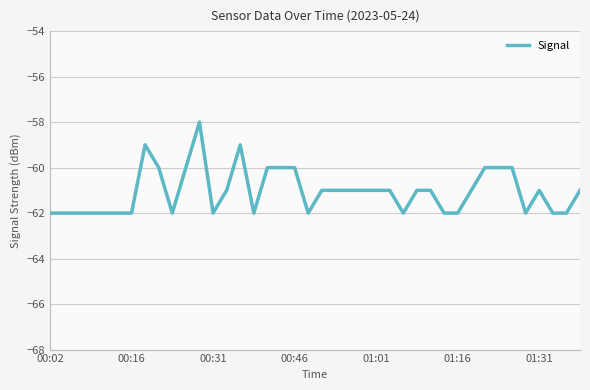

What is the minimum value shown in the chart?

-62